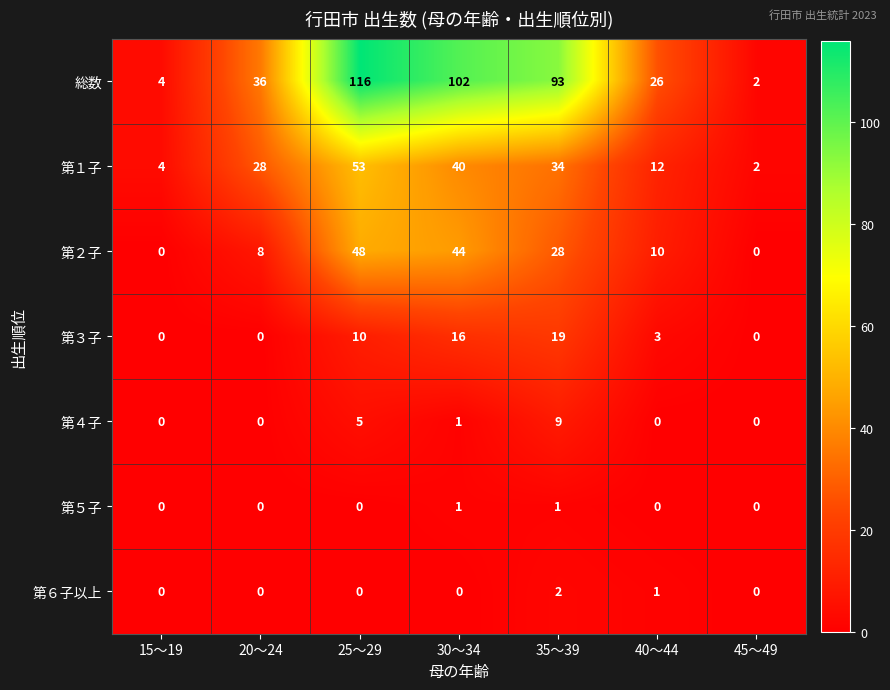

How many positive values does the 第４子 series have?

3